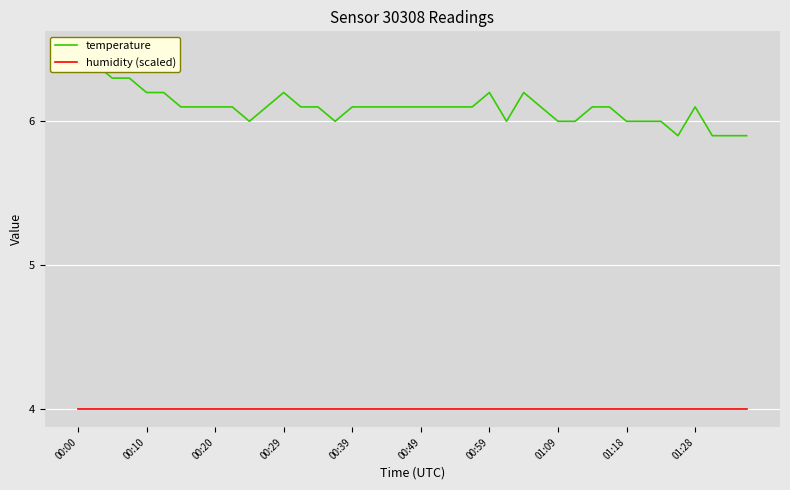

At which category does temperature reach its first local peak?

00:29